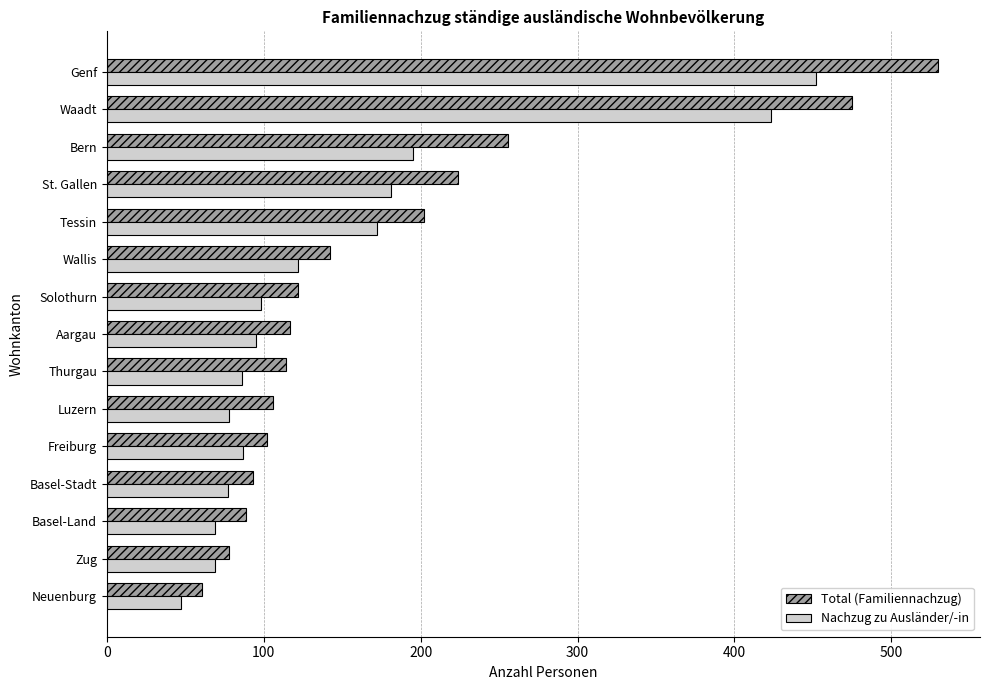

Rank the series by their average value, from highest to lowest.

Total (Familiennachzug), Nachzug zu Ausländer/-in